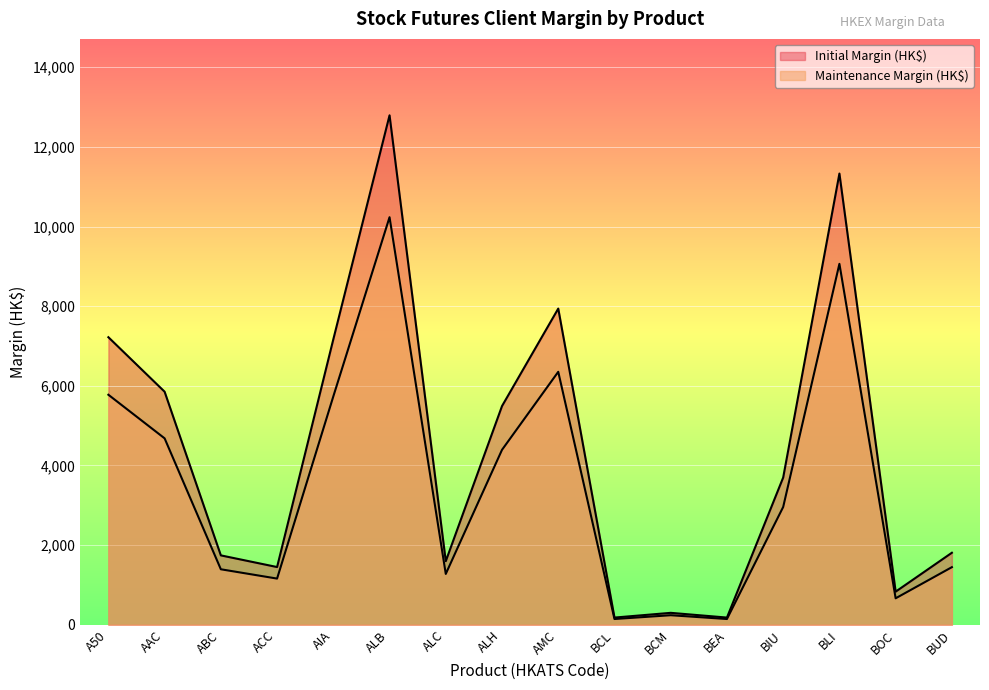

Where does the Maintenance Margin (HK$) series first go above 2957?

A50